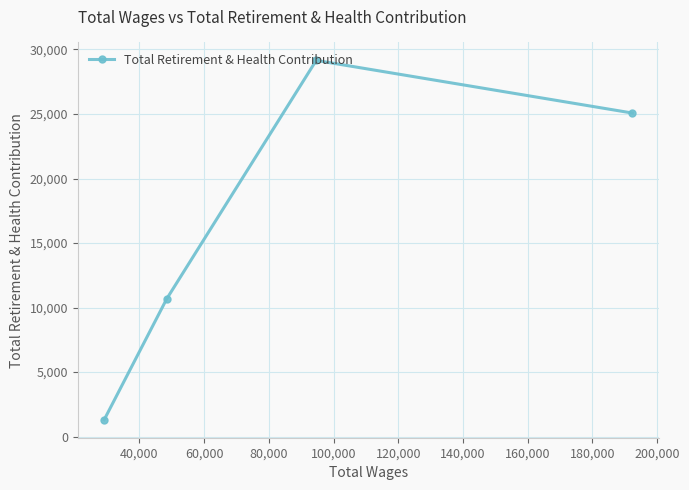

What is the sum of all values?

66205